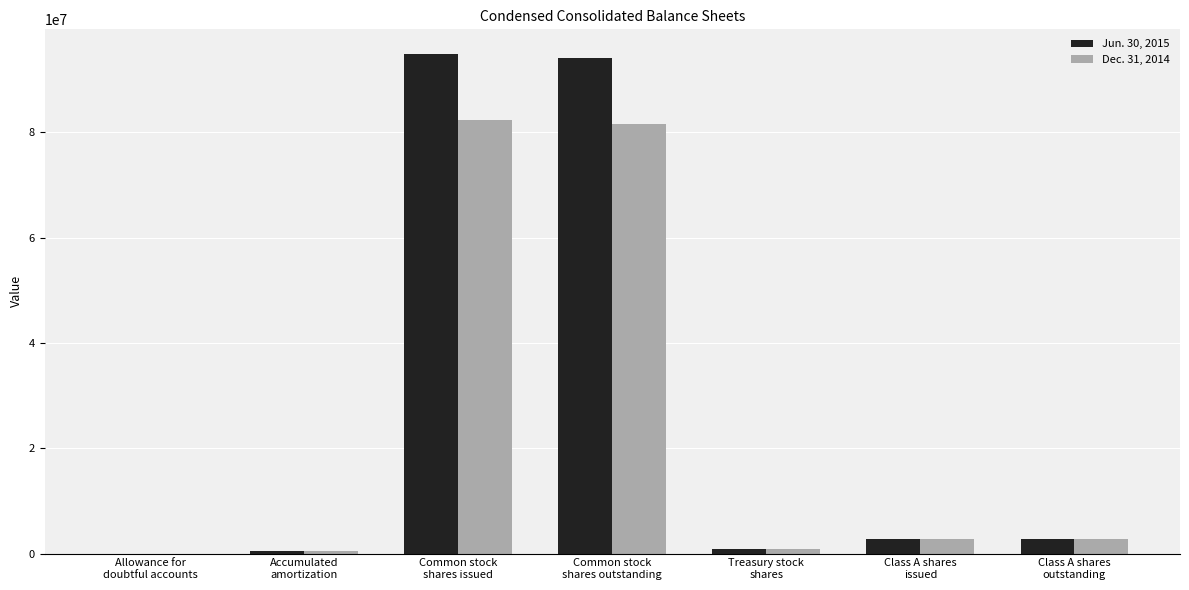

What is the sum of the Dec. 31, 2014 values at Allowance for
doubtful accounts and Class A shares
issued?

2706241